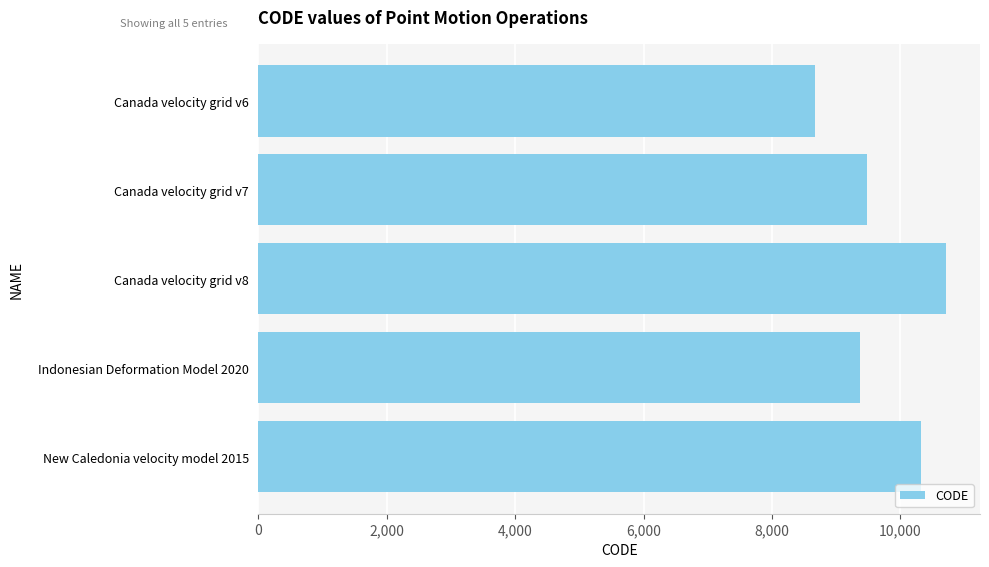

How many categories are shown in the chart?

5